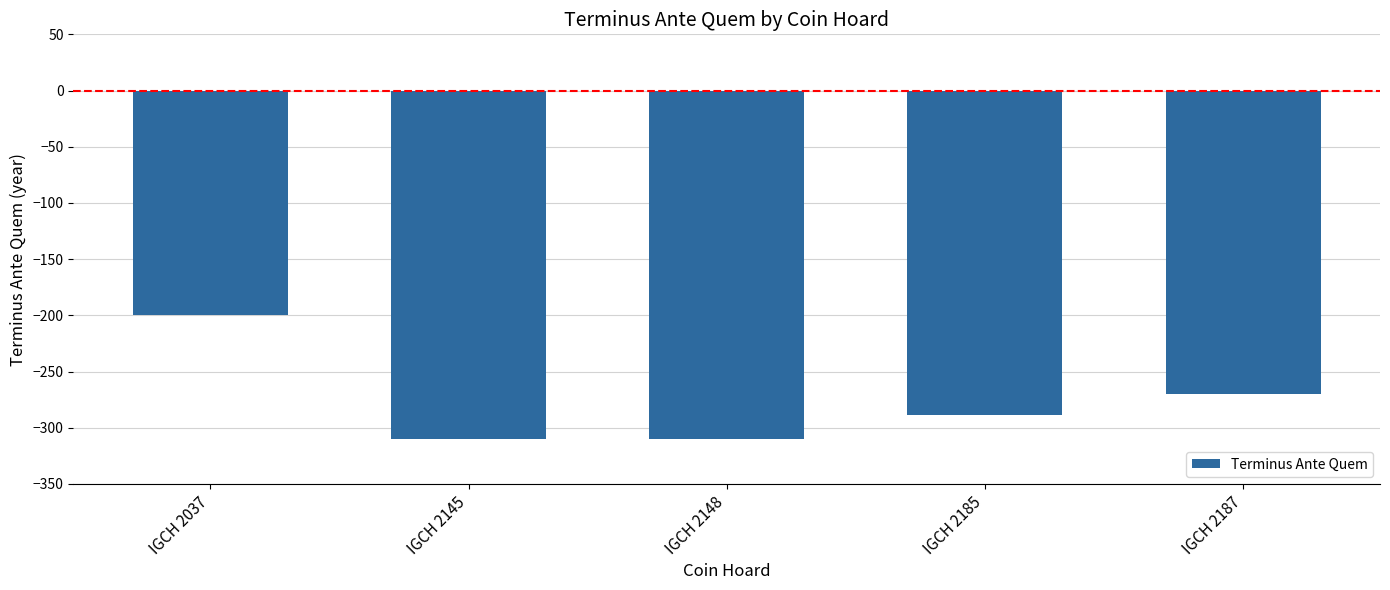

Reading left to right, extract all data points from this chart.

IGCH 2037=-200	IGCH 2145=-310	IGCH 2148=-310	IGCH 2185=-289	IGCH 2187=-270